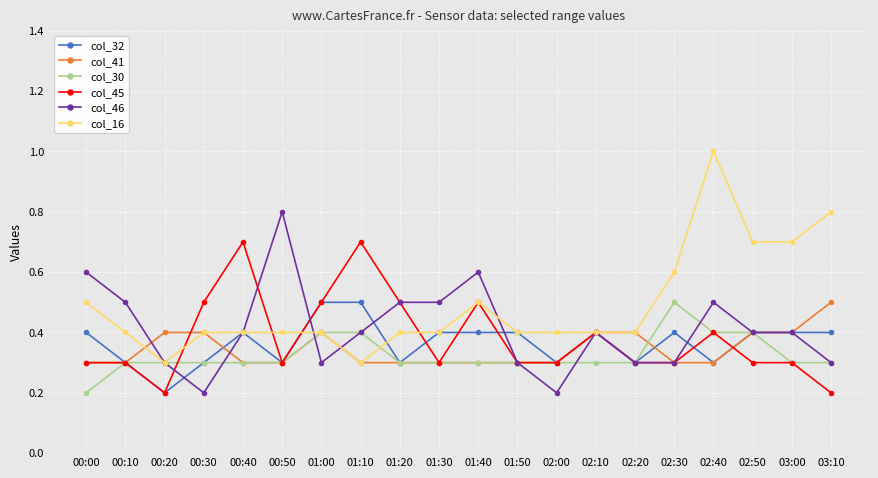

What is the difference between the second highest and minimum values in the col_45 series?

0.5